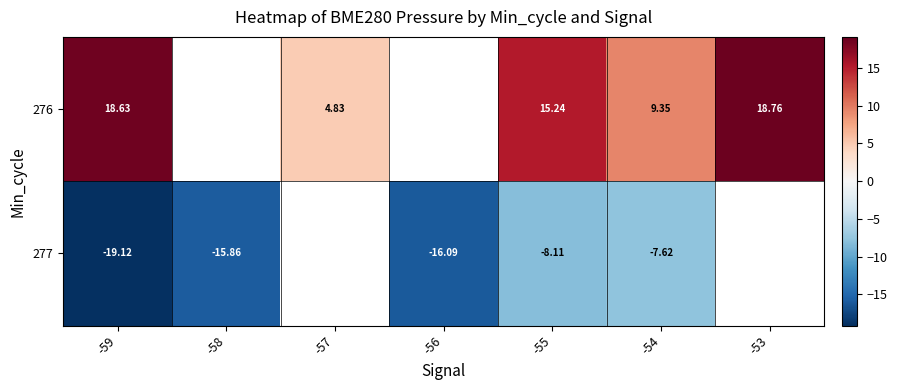

What is the spread (max minus min) of values at -55?

23.3